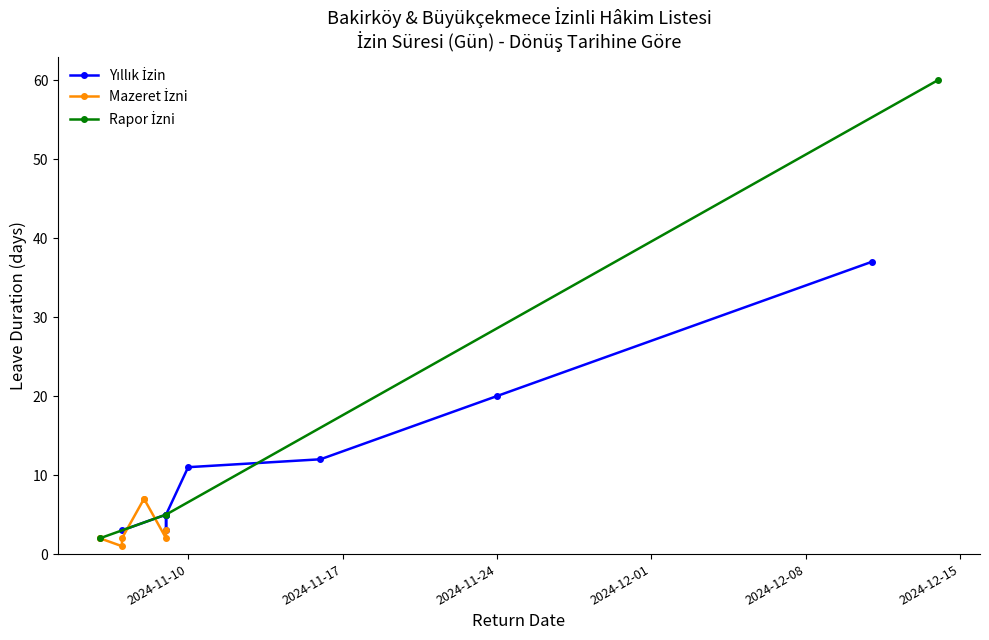

How many lines are shown in the chart?

3